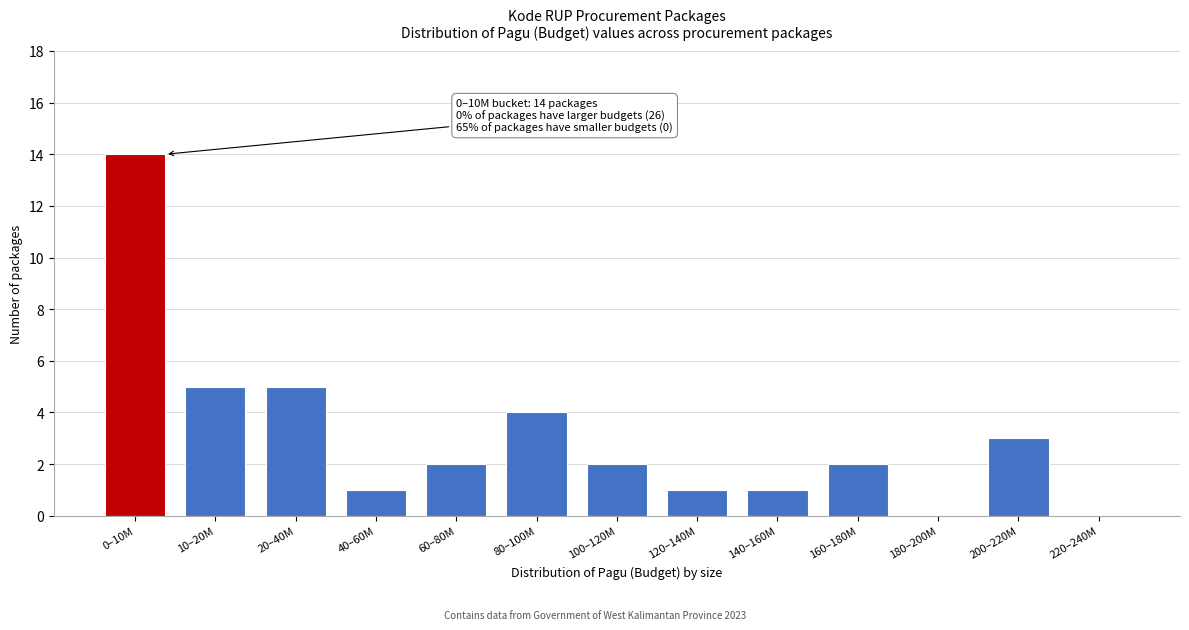

Reading right to left, what are all the values shown in this chart?

220–240M=0	200–220M=3	180–200M=0	160–180M=2	140–160M=1	120–140M=1	100–120M=2	80–100M=4	60–80M=2	40–60M=1	20–40M=5	10–20M=5	0–10M=14